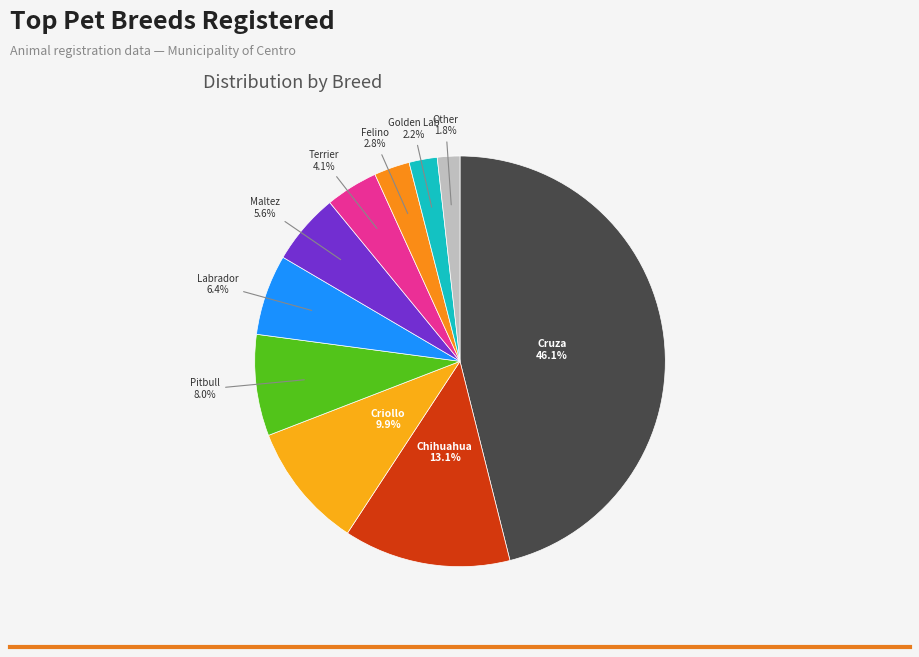

Is there a majority slice in this chart?

No